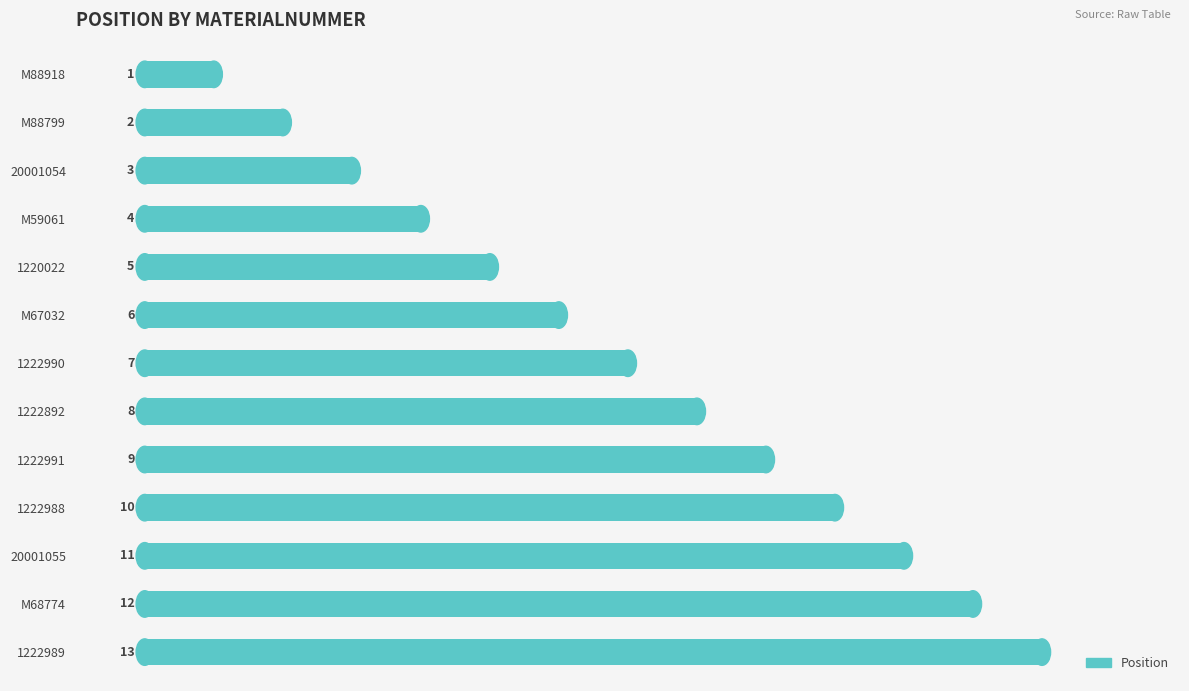

Where is the data nearest to the value 7?

1222990